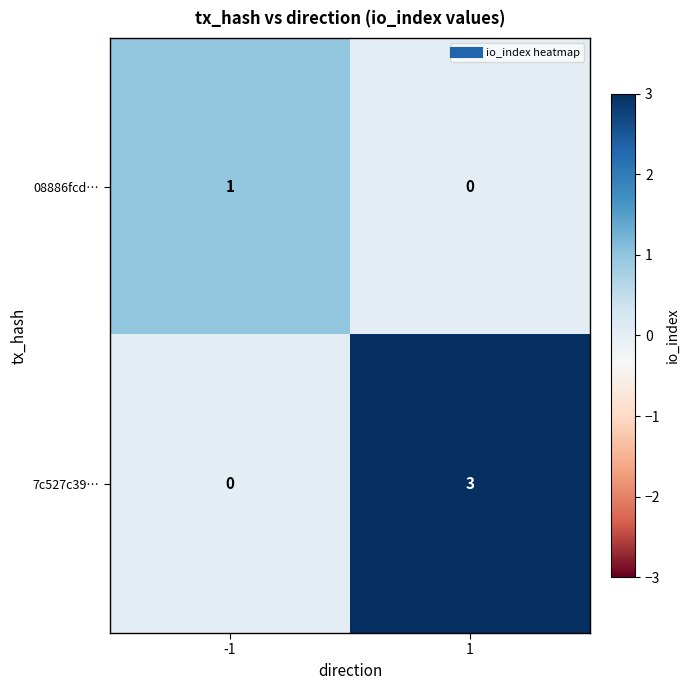

What is the difference between the maximum and minimum values in the 7c527c39… series?

3